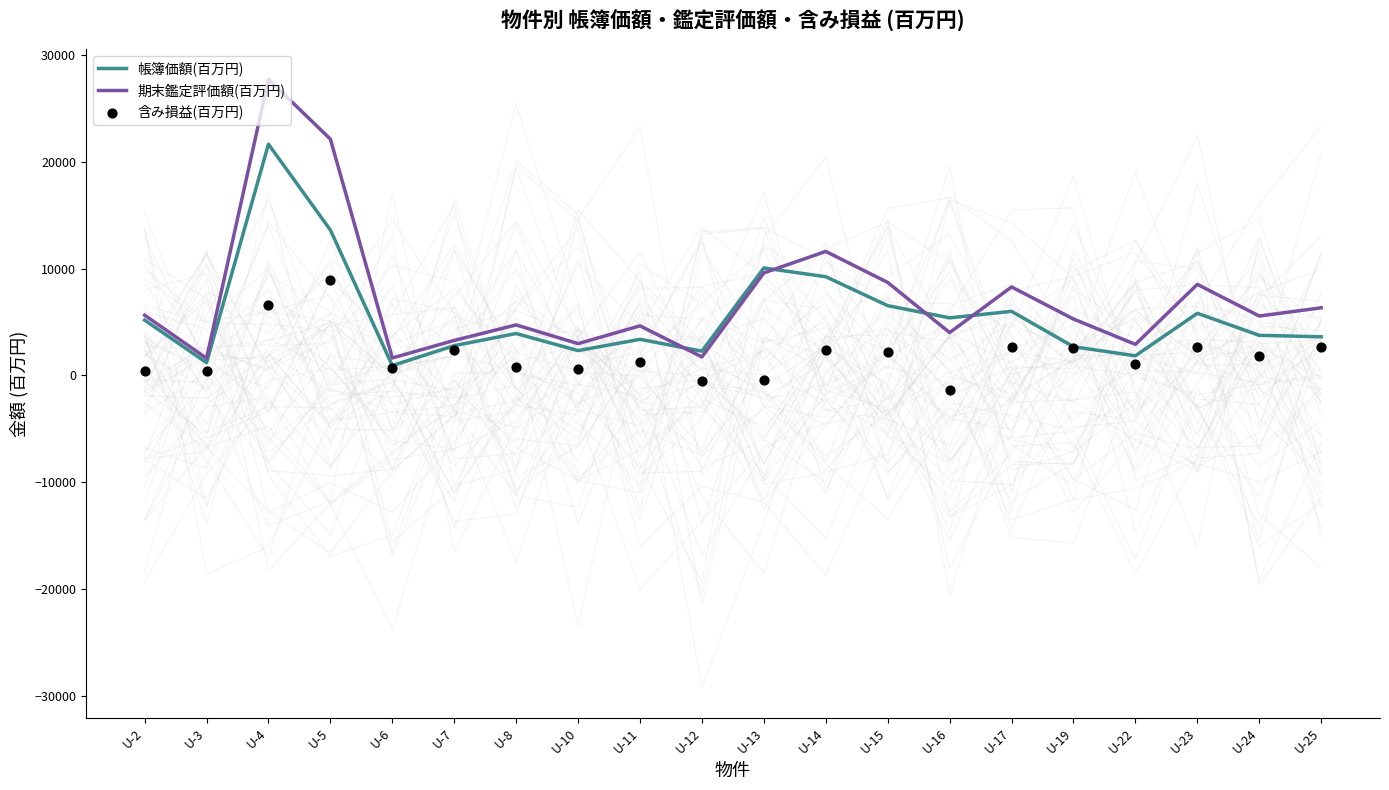

At which category is the sum across all series the highest?

U-4